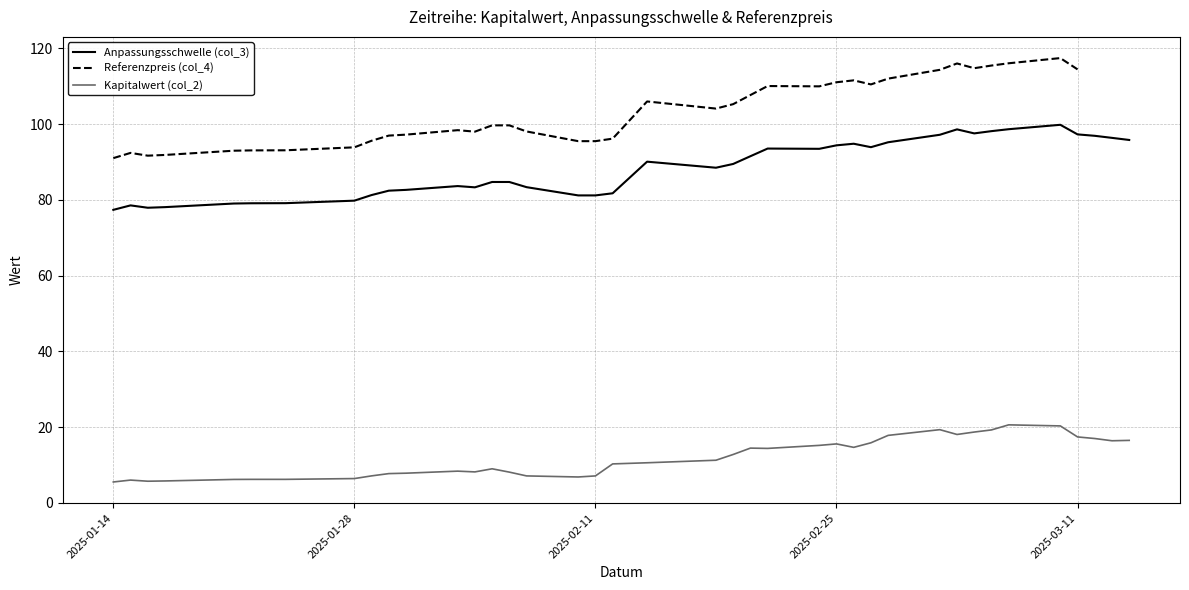

What is the sum of all Kapitalwert (col_2) values?

461.6